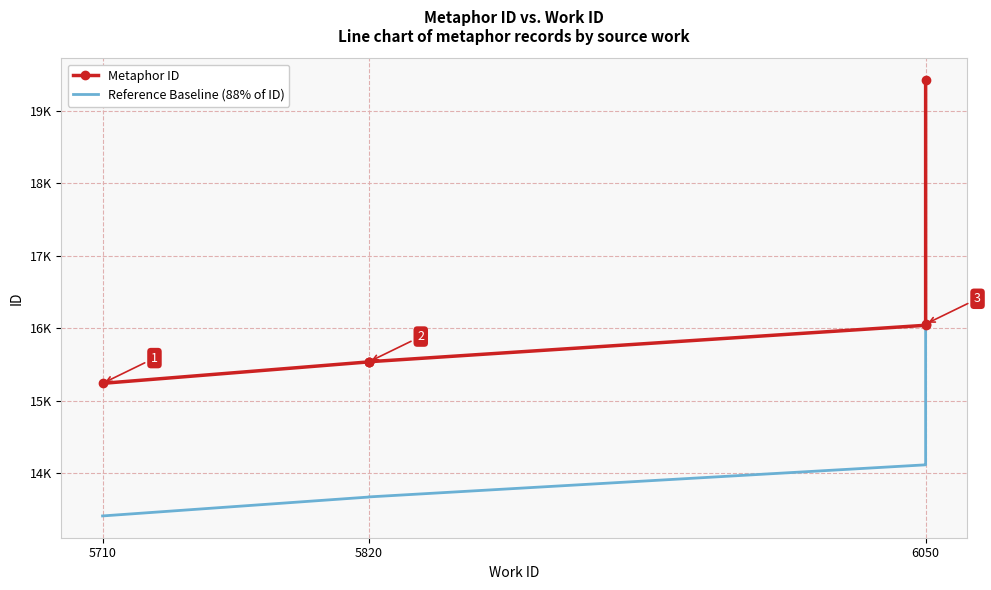

True or false: Reference Baseline (88% of ID) has more than 1 points higher than both neighbors.

False